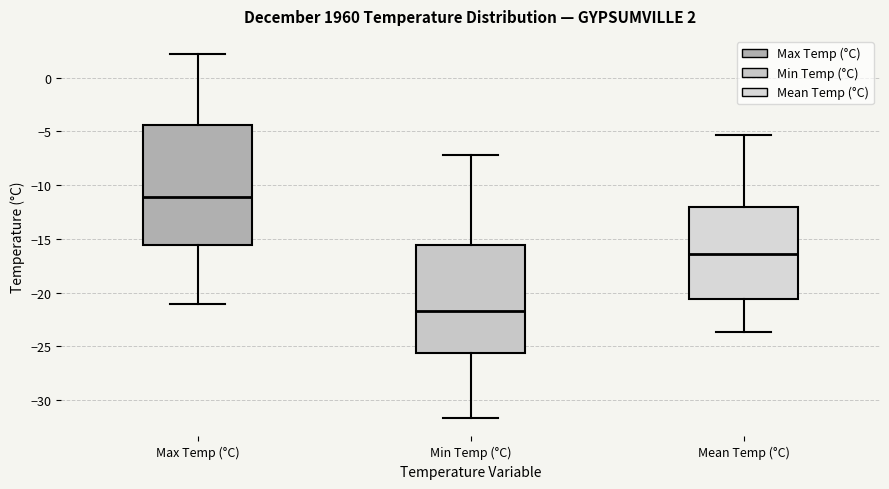

Which box has the lowest median line?

Min Temp (°C)